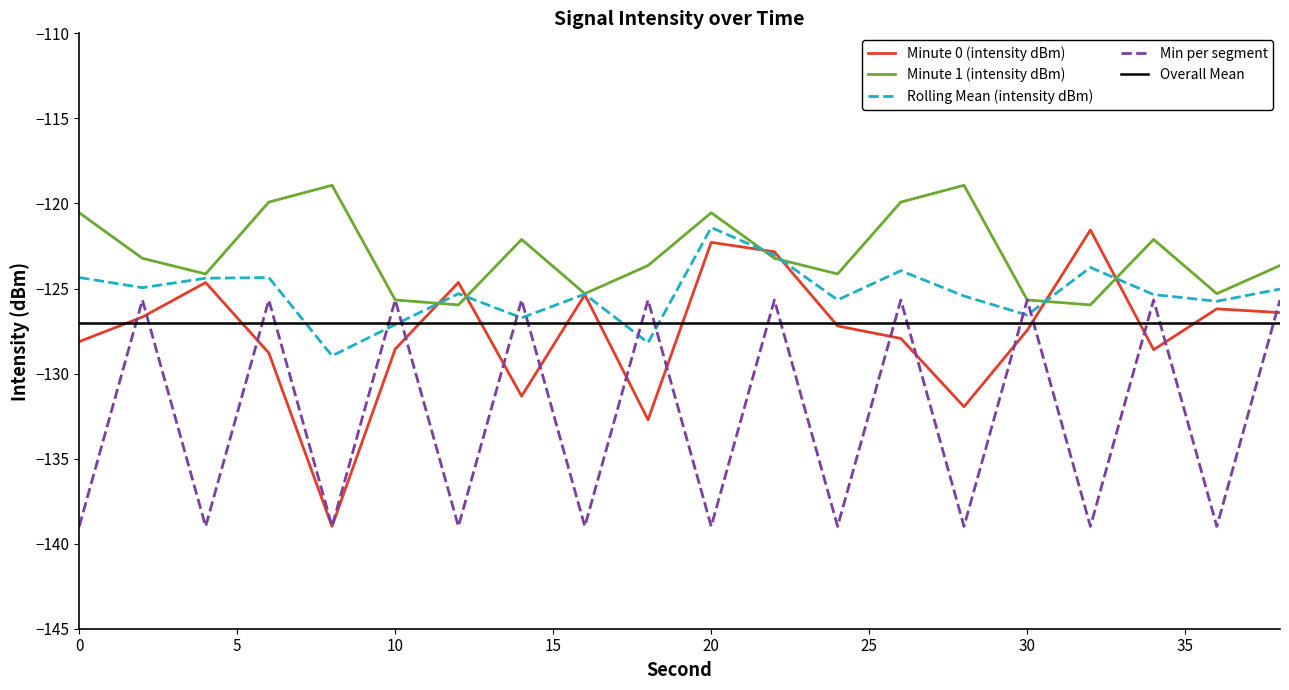

Is it true that Min per segment equals -28.3 at 20?

False